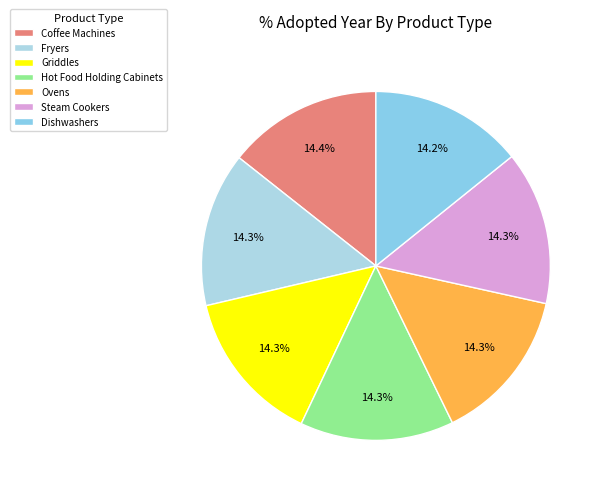

How much of the chart is everything except Coffee Machines?

85.6%